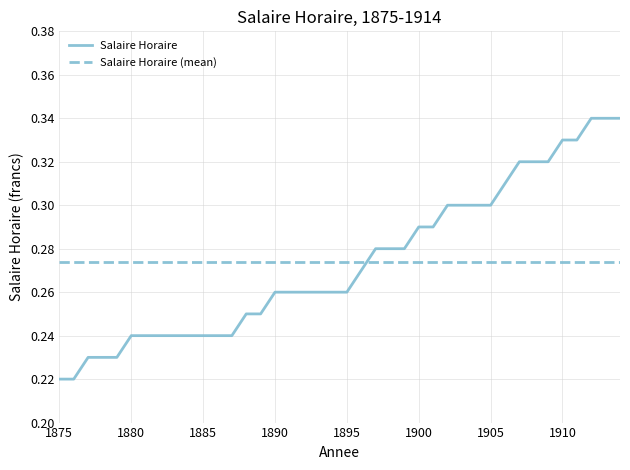

List the series in order of their peak value, lowest first.

Salaire Horaire (mean), Salaire Horaire